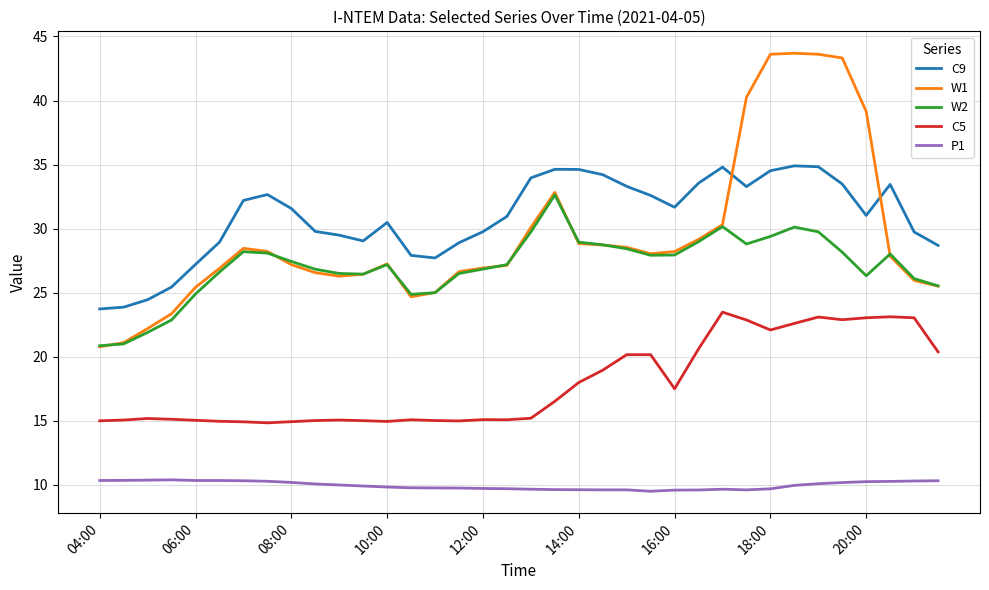

Which series has the widest spread of values?

W1